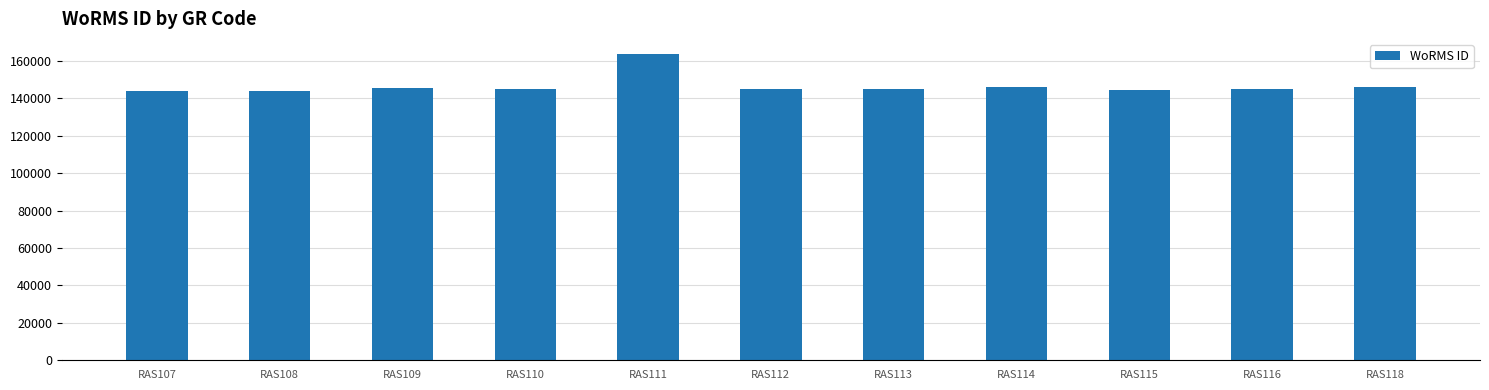

Approximately how many times larger is the value at RAS112 compared to RAS118?

1.0